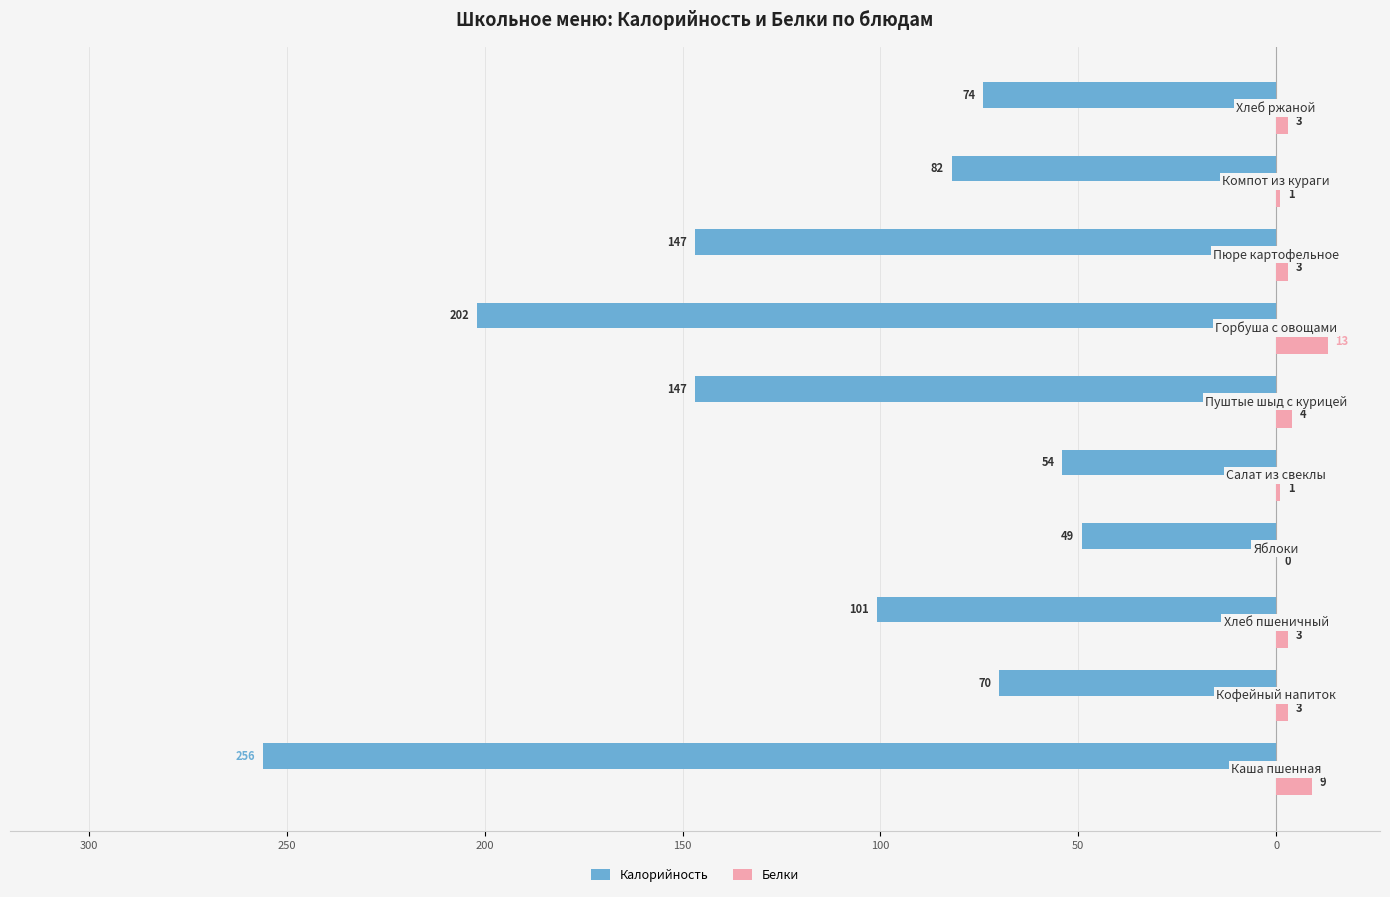

What are all the series names shown in the legend?

Калорийность, Белки